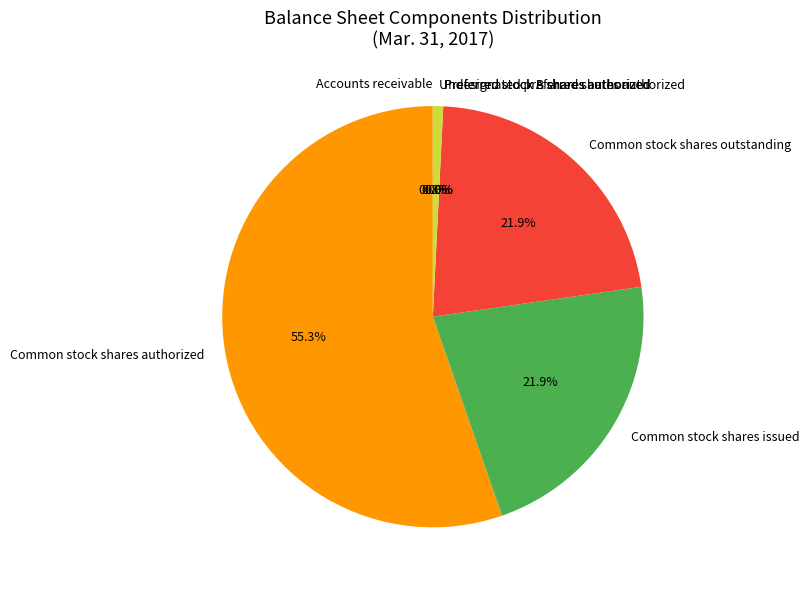

Between Common stock shares issued and Common stock shares authorized, which is larger?

Common stock shares authorized